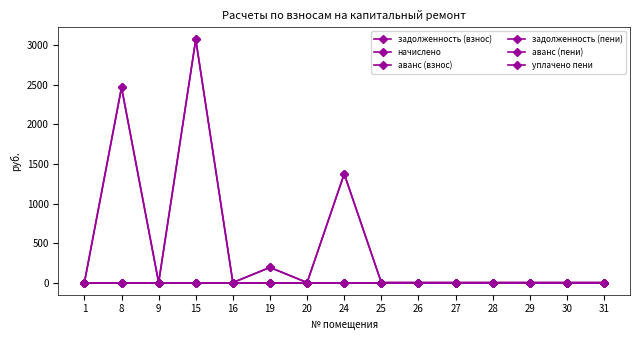

The уплачено пени series shows 0.0 at 9. True or false?

True